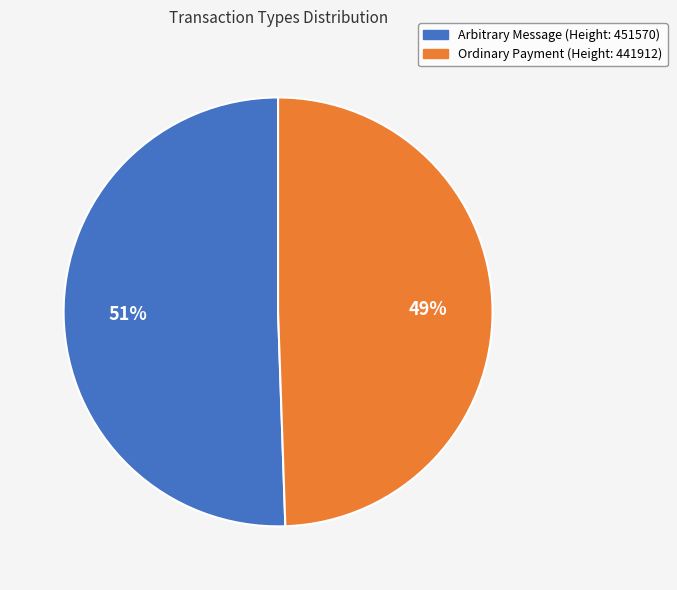

Between Ordinary Payment and Arbitrary Message, which is larger?

Arbitrary Message